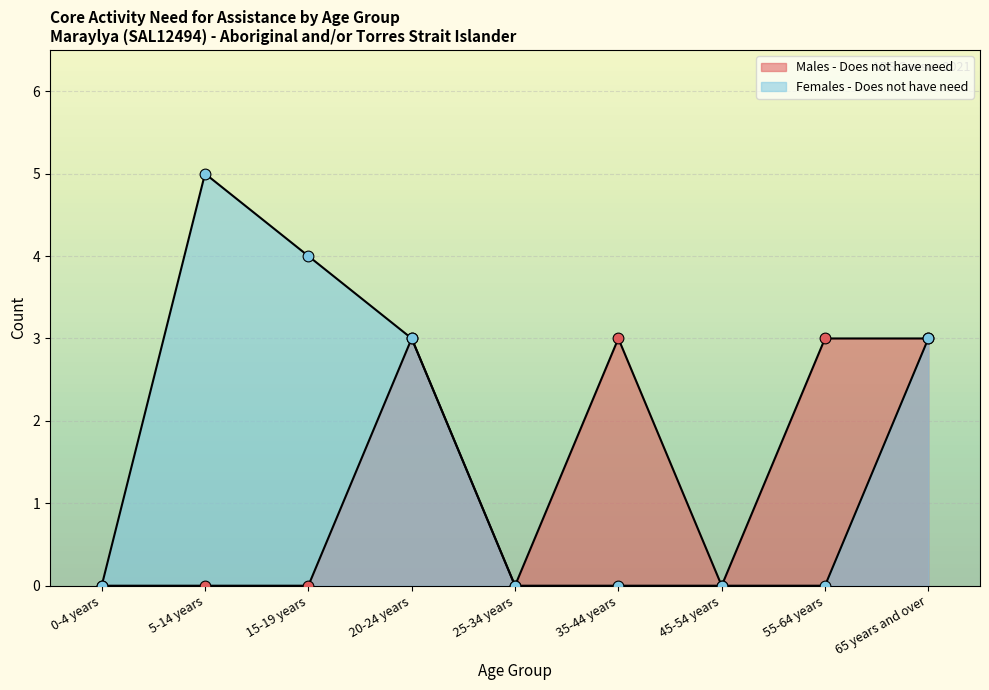

Which series contains the lowest Y value?

Males - Does not have need